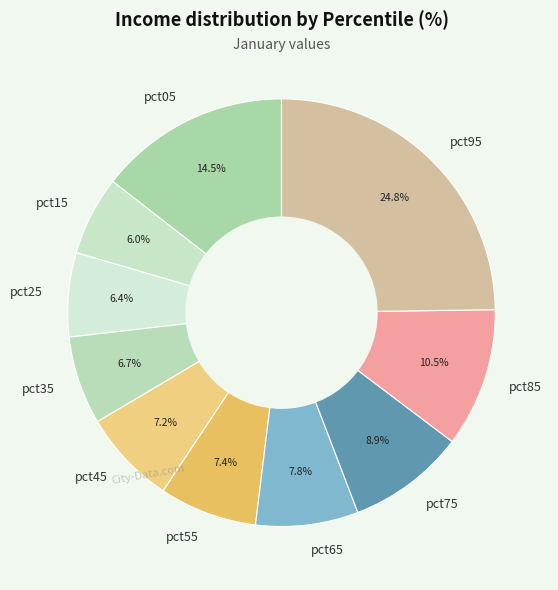

Is the sum of pct95 and pct85 greater than half?

No